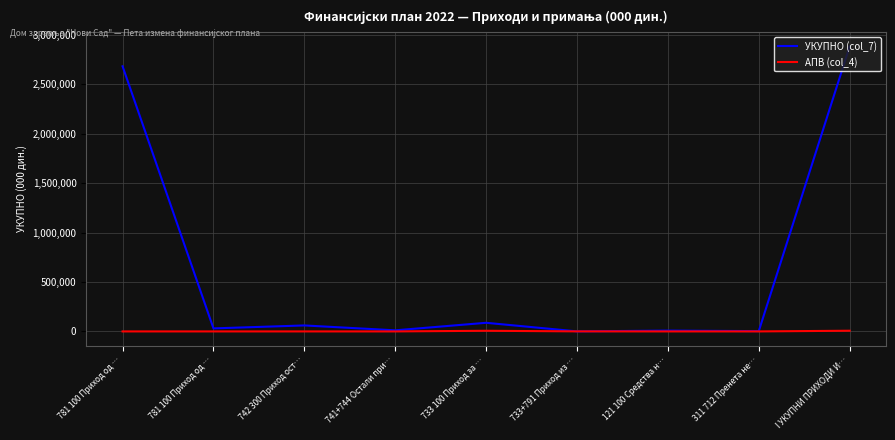

List the labels in order of УКУПНО (col_7) value, largest first.

I УКУПНИ ПРИХОДИ И…, 781 100 Приход од …, 733 100 Приход за …, 742 300 Приход ост…, 781 100 Приход од …, 741+744 Остали при…, 121 100 Средства н…, 311 712 Пренета не…, 733+791 Приход из …